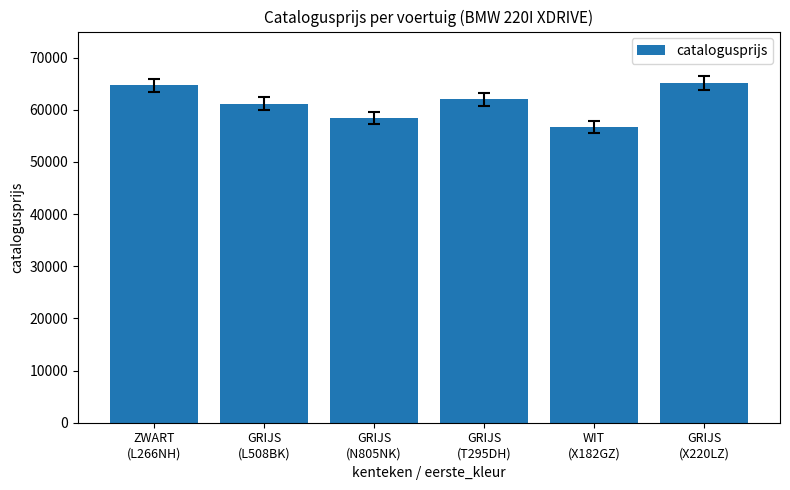

What is the label of the 4th bar from the right?

GRIJS
(N805NK)